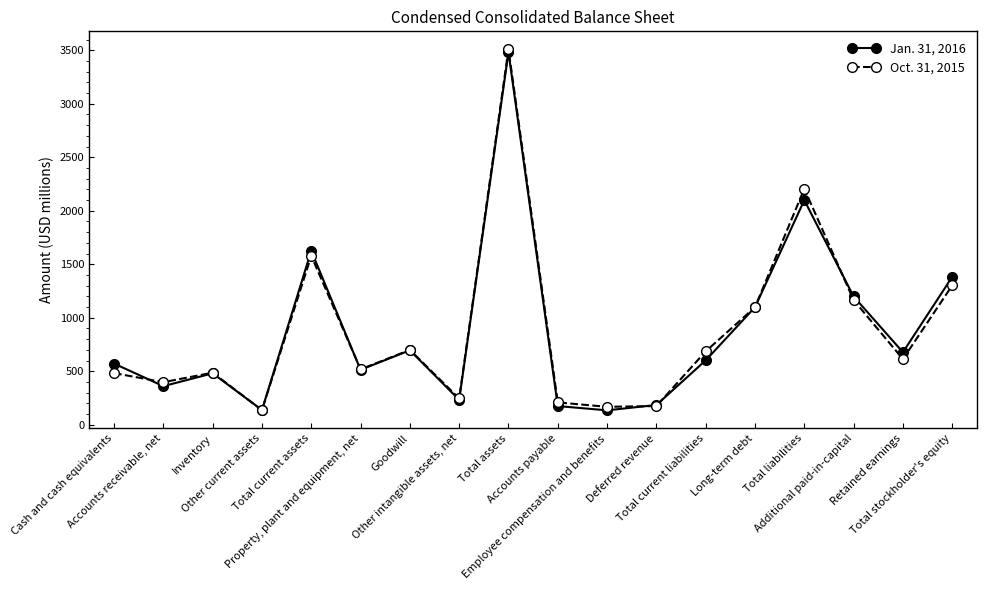

After their last crossing, which series has the higher values: Oct. 31, 2015 or Jan. 31, 2016?

Jan. 31, 2016